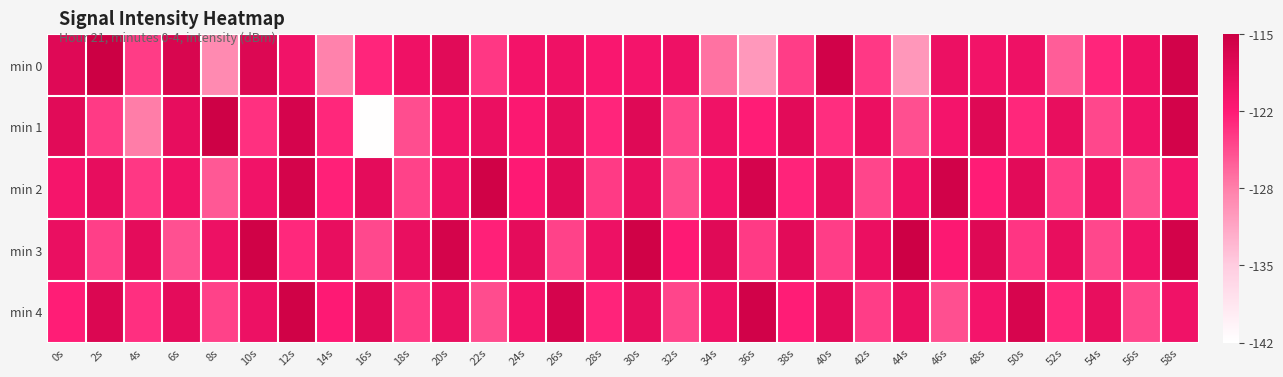

How many distinct data groups are displayed?

5